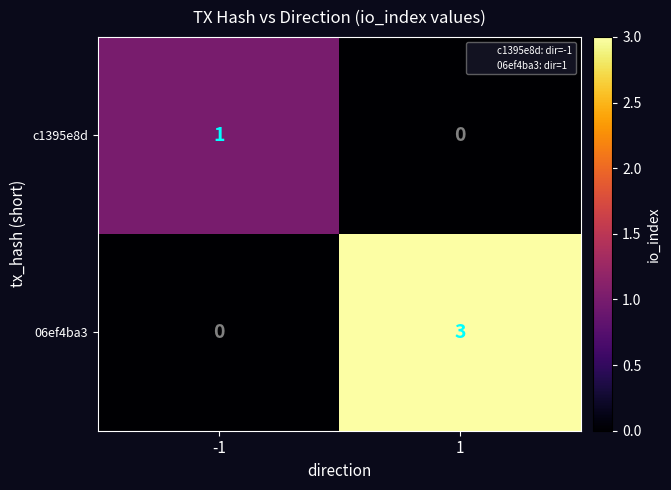

Which series changed the most between -1 and 1?

06ef4ba3